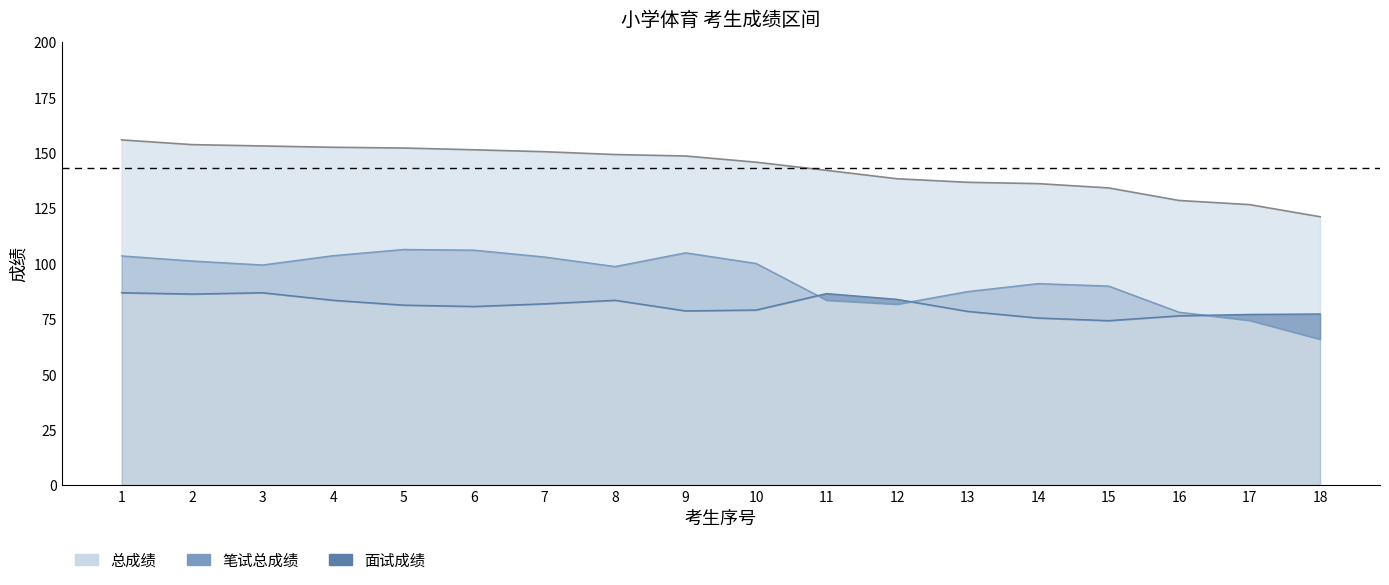

Does the chart display data point markers on the line(s)?

No